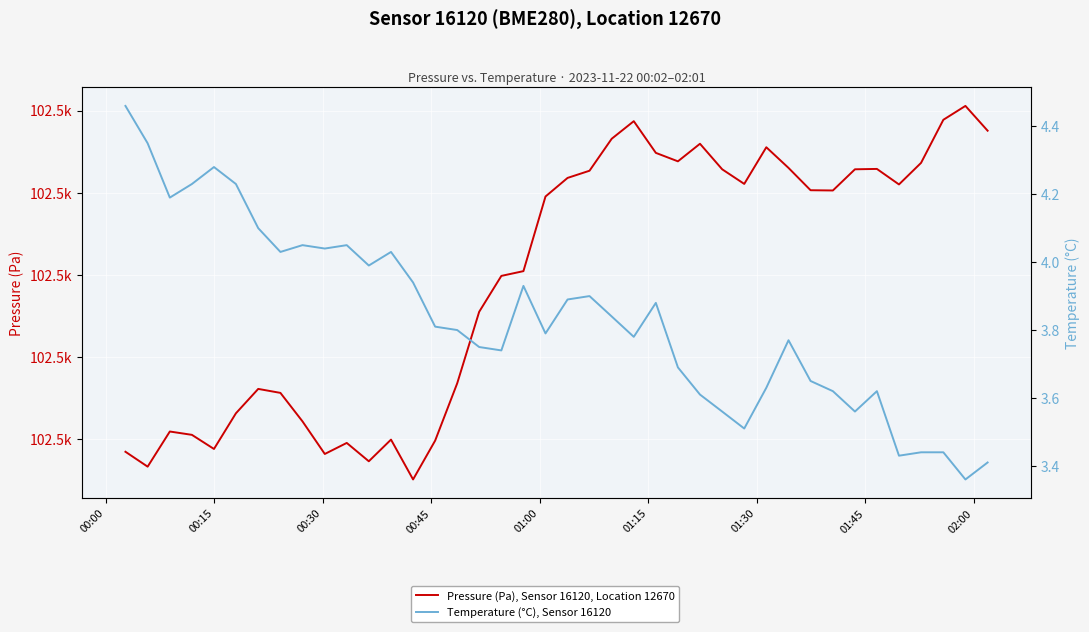

What is the average value of the Pressure (Pa), Sensor 16120, Location 12670 series?

102498.9